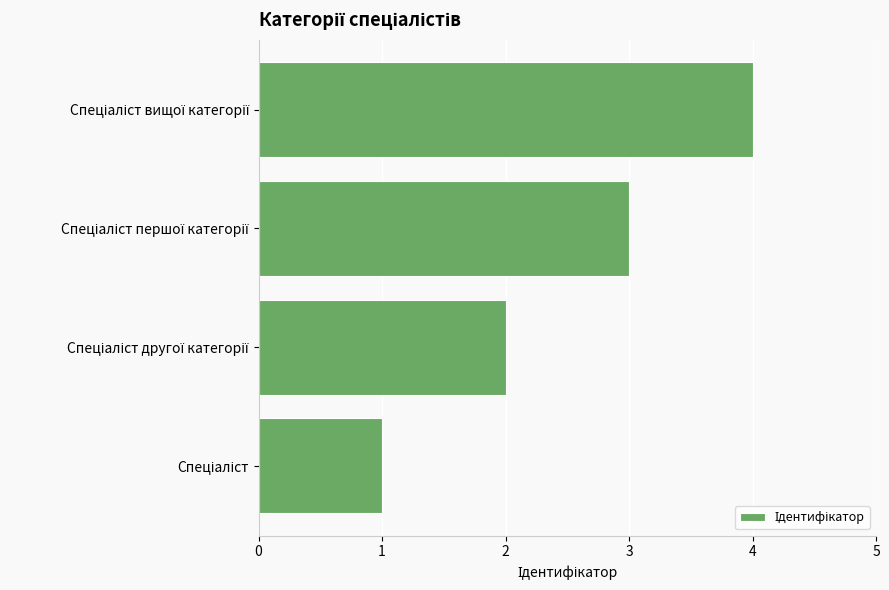

What is the difference between the maximum and minimum values?

3